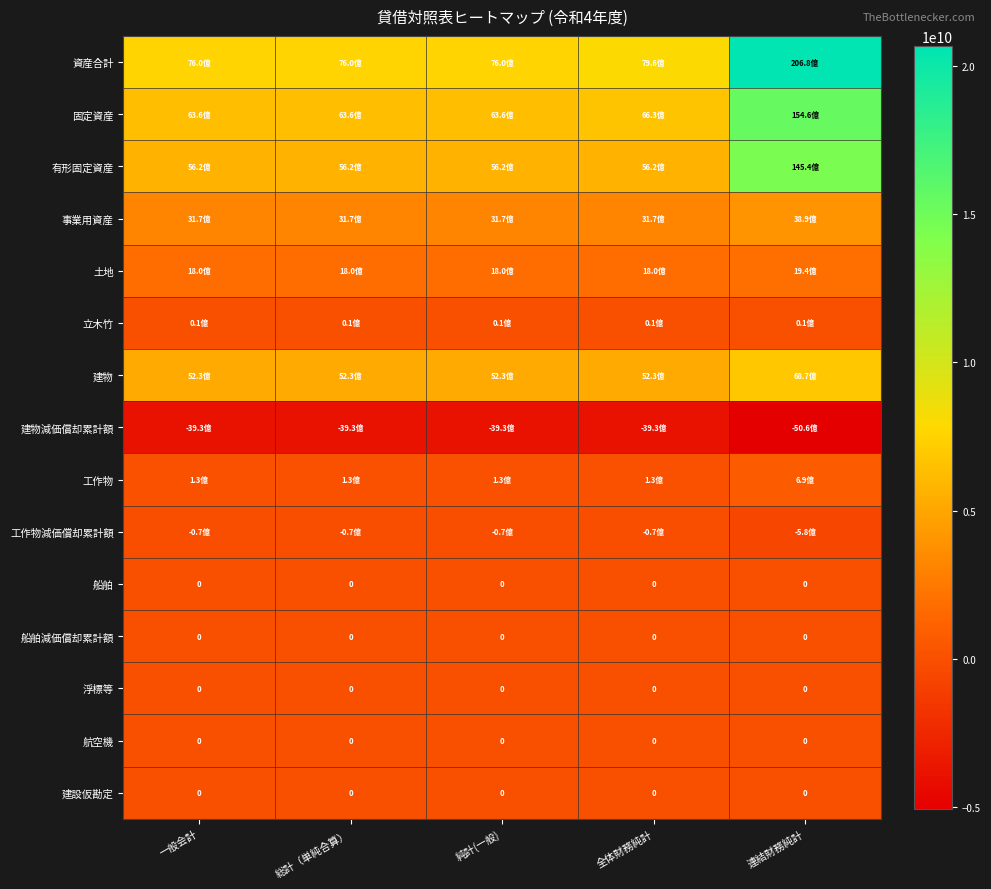

What is the difference between the highest and lowest values at 純計(一般)?

11531909299